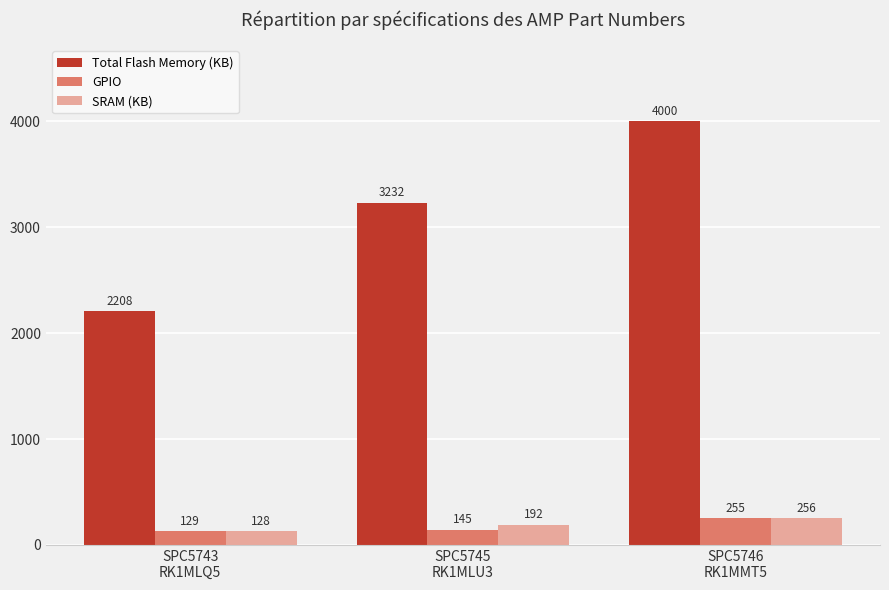

Read the Total Flash Memory (KB) value at SPC5743
RK1MLQ5, to the nearest 100.

2200